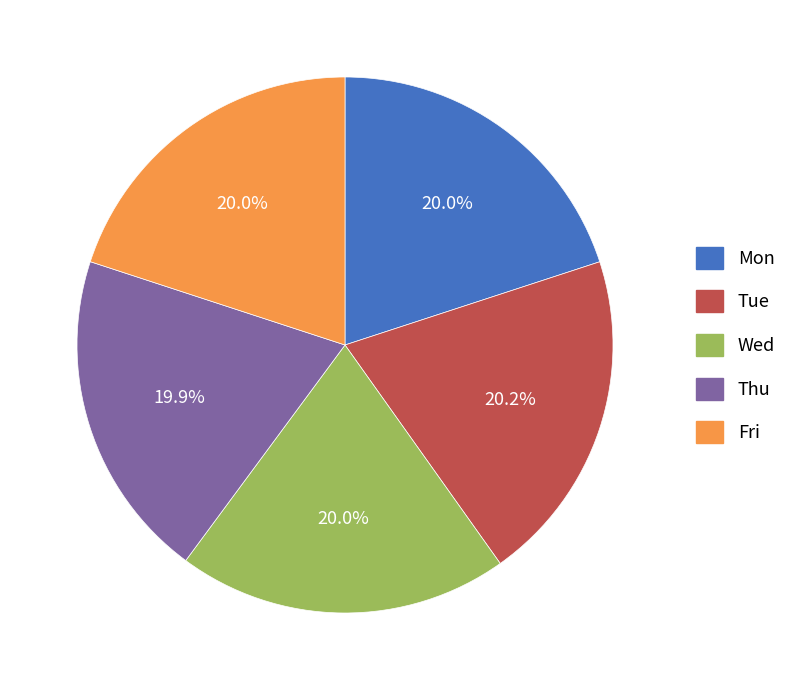

What is the ratio of the value at Mon to the value at Wed?

1.0